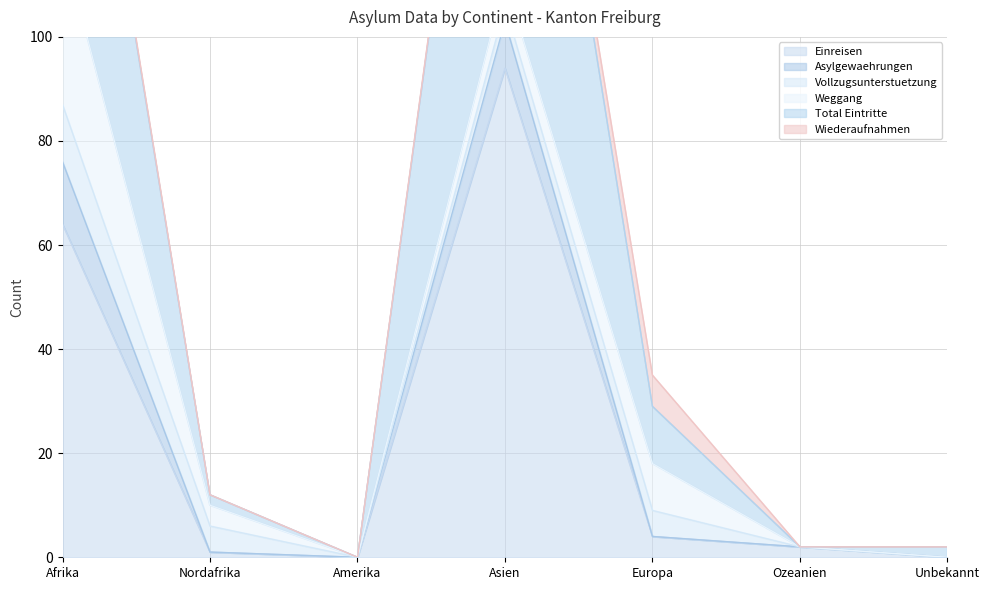

At which label does Einreisen reach its peak?

Asien